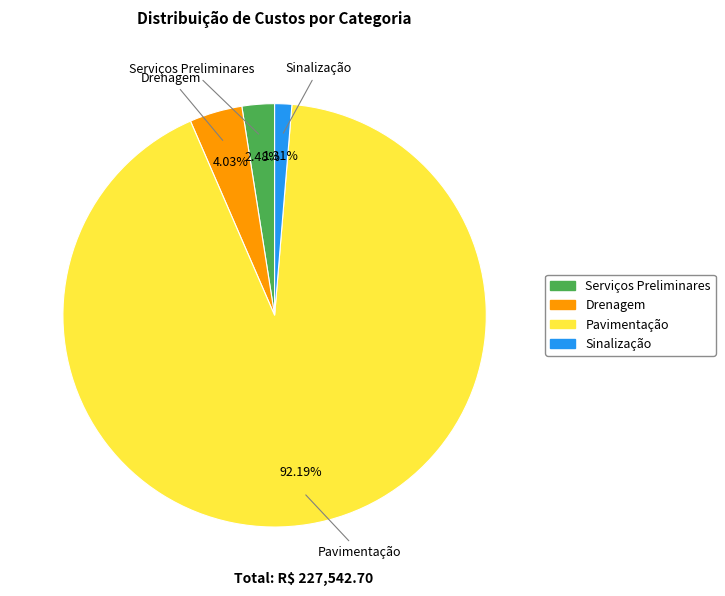

The Sinalização slice represents 1% of the pie. True or false?

True